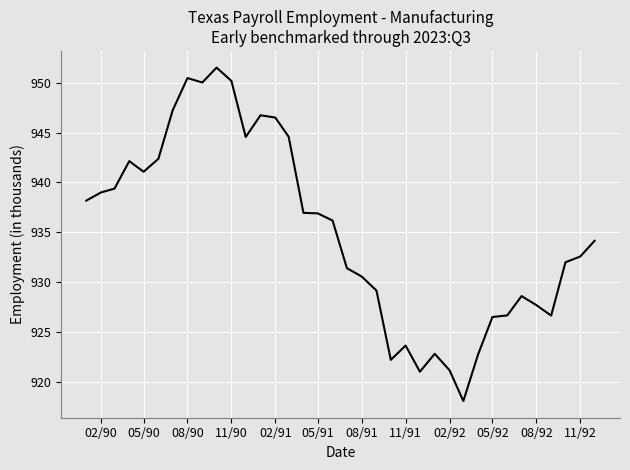

What is the difference between the maximum and minimum values?

33.4